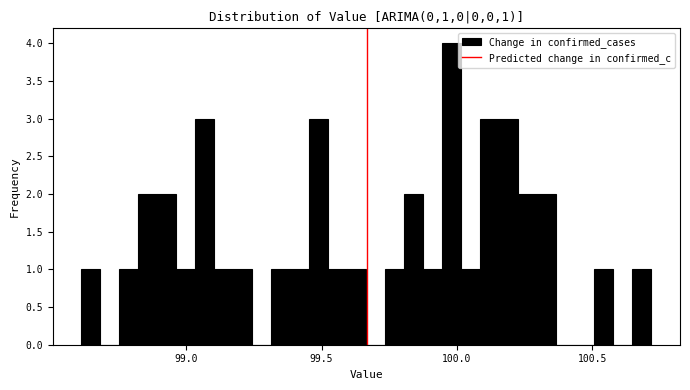

Read against the x-axis, roughly where is the centre of the tallest bar?

100.00